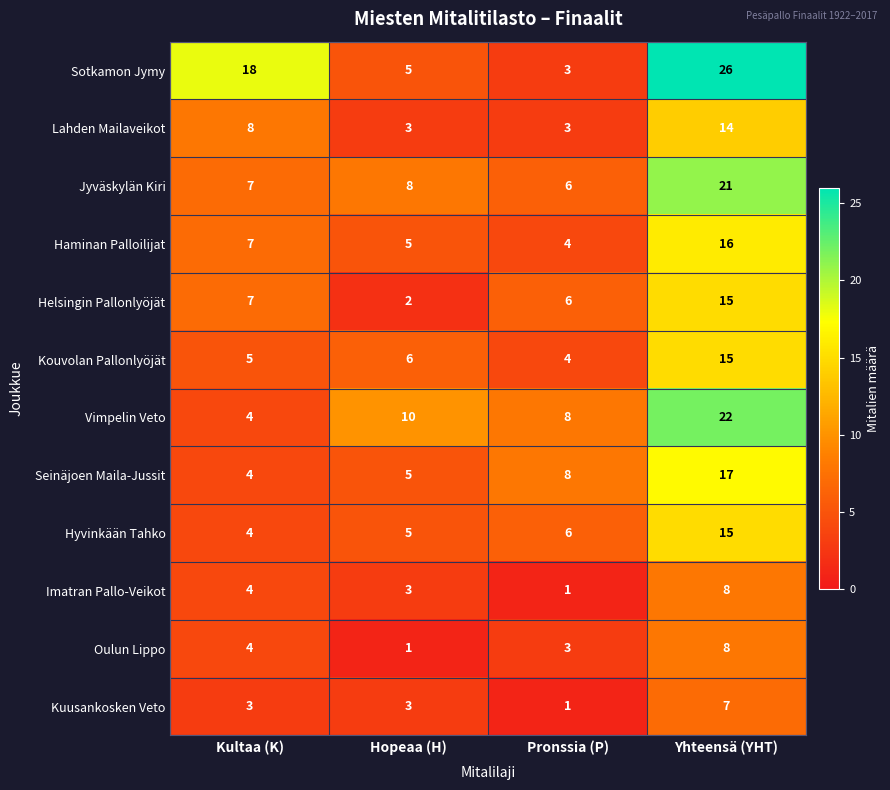

Count the Kuusankosken Veto values in the range 3 to 7.

3